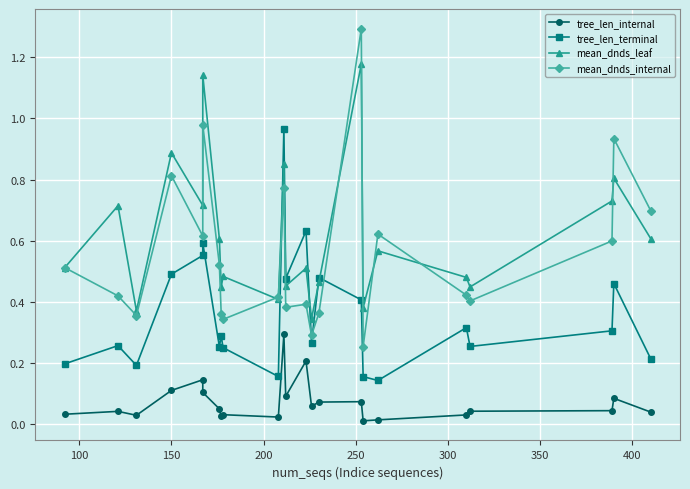

Rank the series by their maximum value, from lowest to highest.

tree_len_internal, tree_len_terminal, mean_dnds_leaf, mean_dnds_internal